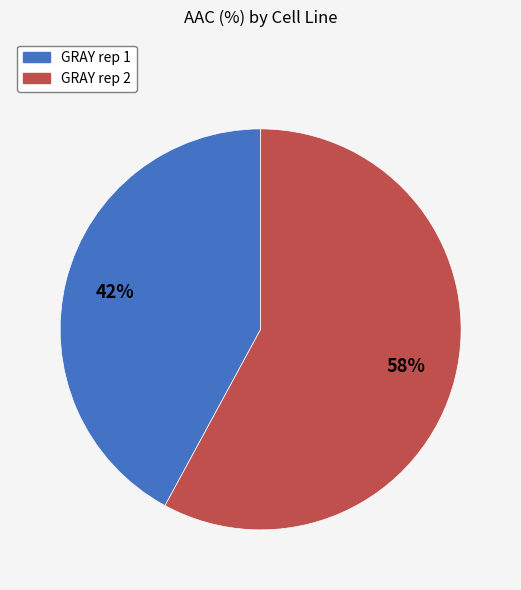

To the nearest percent, what is the combined percentage of GRAY rep 2 and GRAY rep 1?

100%